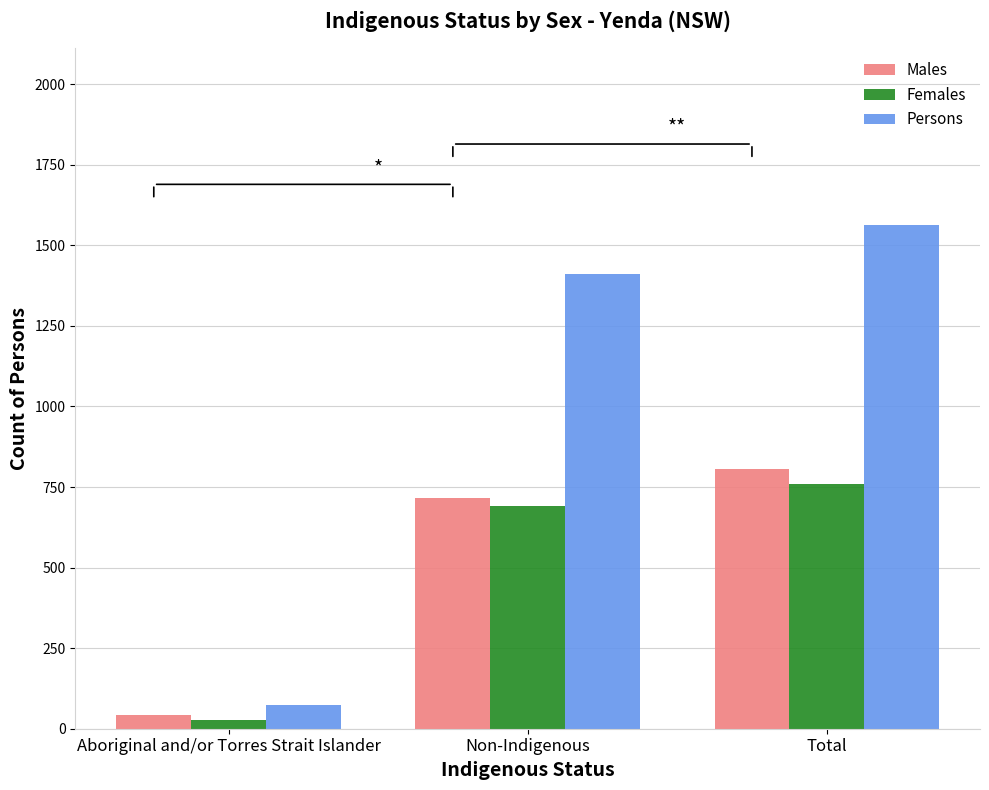

What is the difference between the maximum and minimum values in the Persons series?

1489